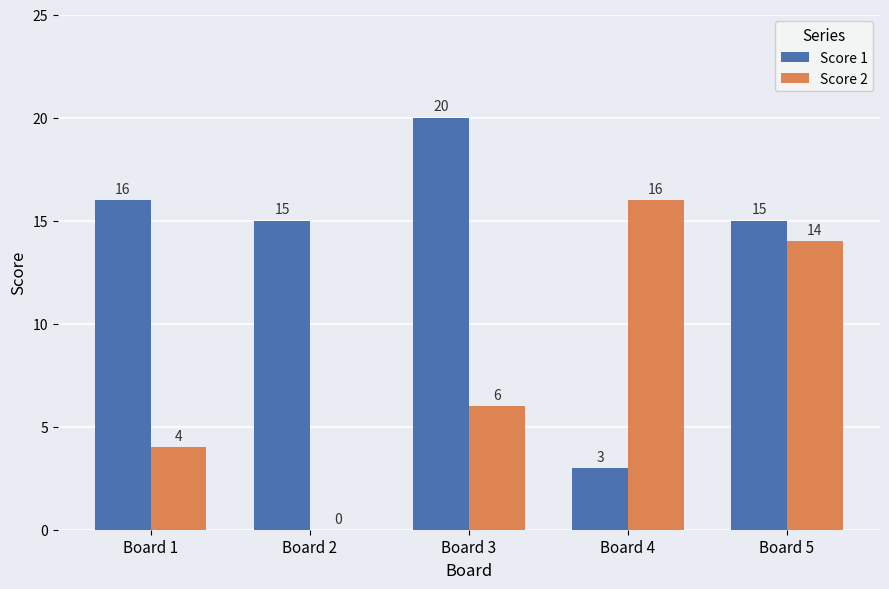

Which series has the largest range (max minus min)?

Score 1